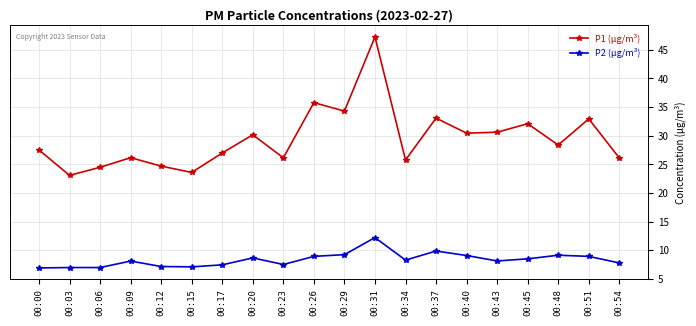

Which series has the largest total across all categories?

P1 (μg/m³)